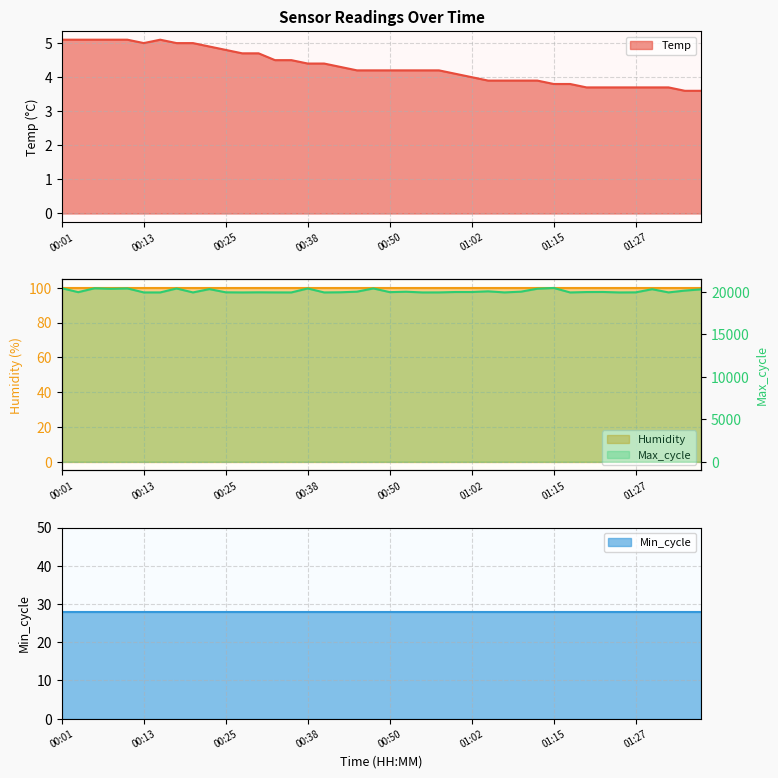

True or false: Temp has a value of 2.2 at 00:13.

False